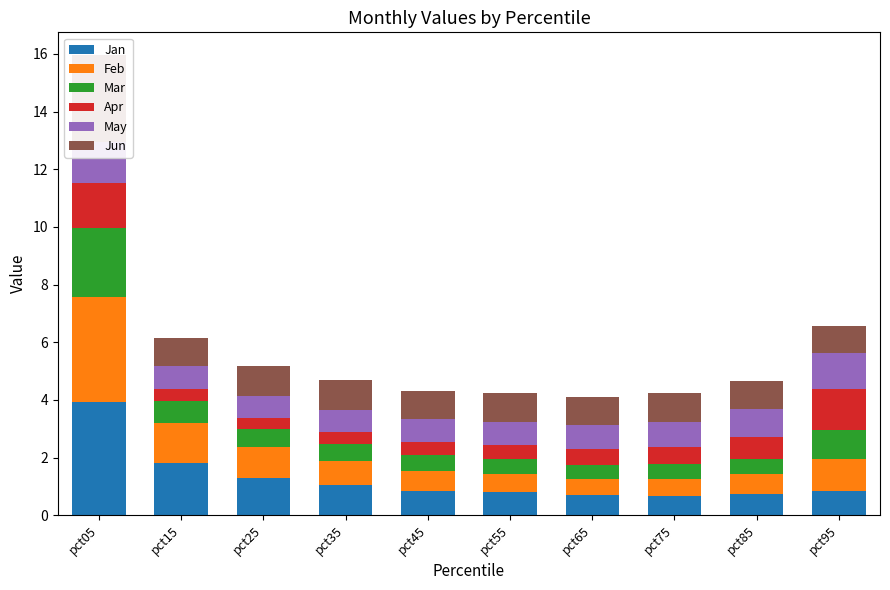

Read the Feb value at pct95.

1.1